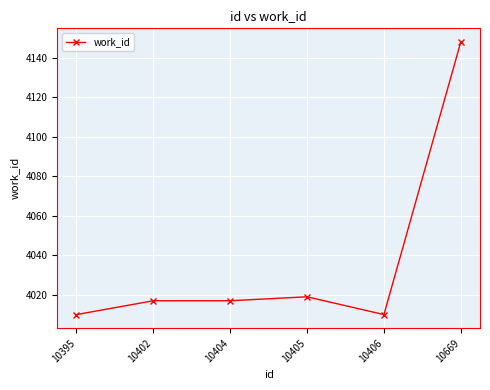

How many categories are shown in the chart?

6